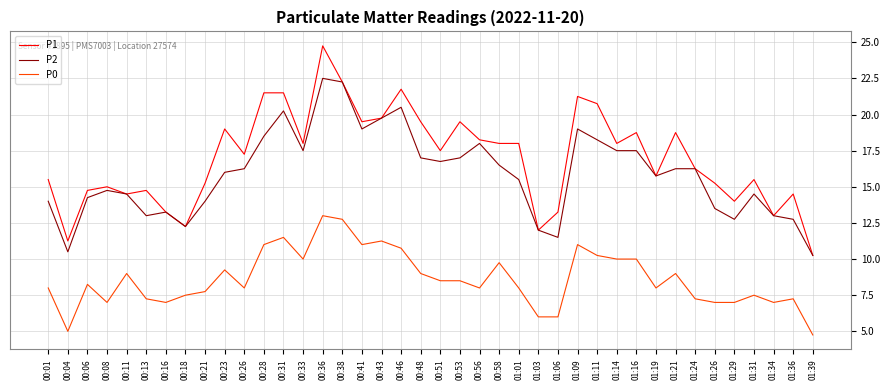

List the series in order of their peak value, highest first.

P1, P2, P0